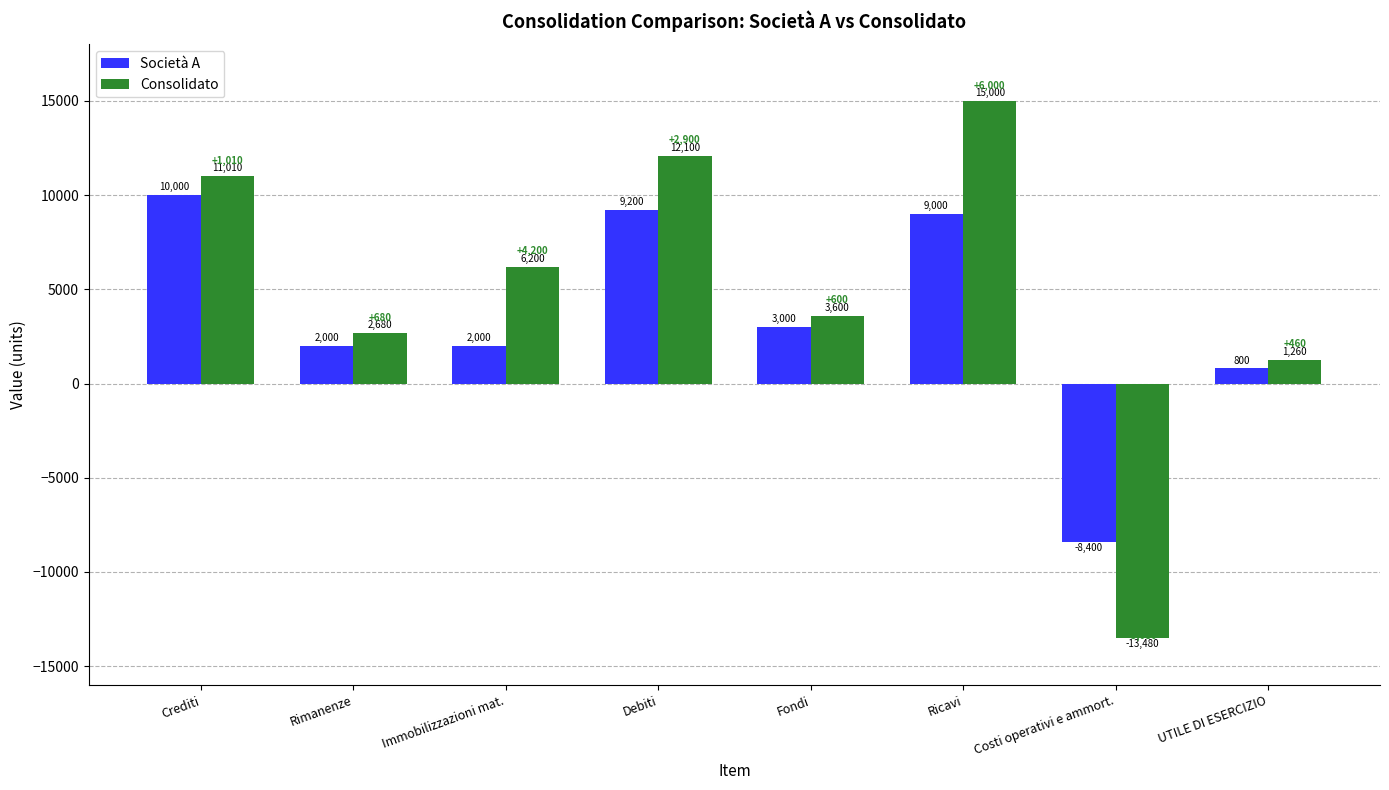

What is the difference between the Società A values at Ricavi and Immobilizzazioni mat.?

7000